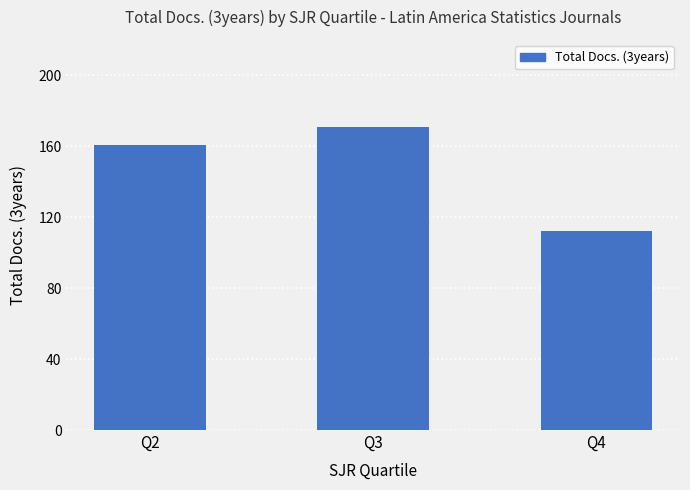

How many values are between 112 and 171?

3